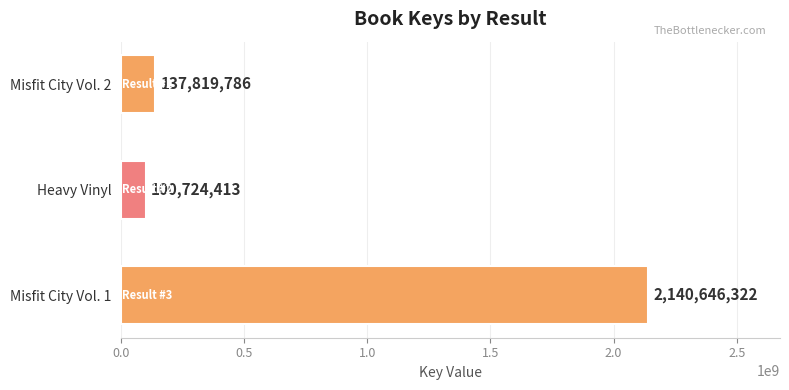

Which label corresponds to the smallest value in the chart?

Heavy Vinyl